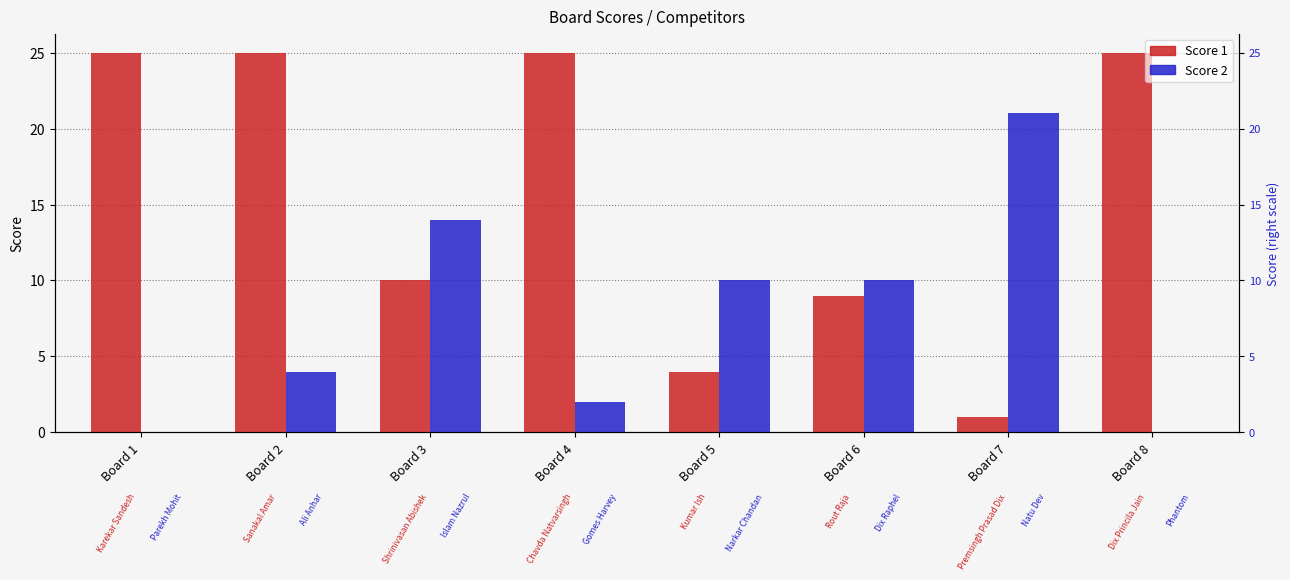

Reading right to left, extract all data points from this chart.

Score 1: 25	1	9	4	25	10	25	25
Score 2: 0	21	10	10	2	14	4	0